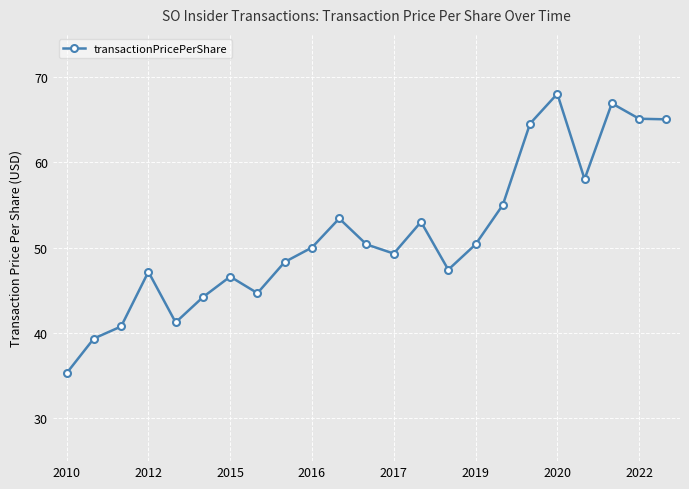

True or false: the data has more than 2 interior local peaks.

True